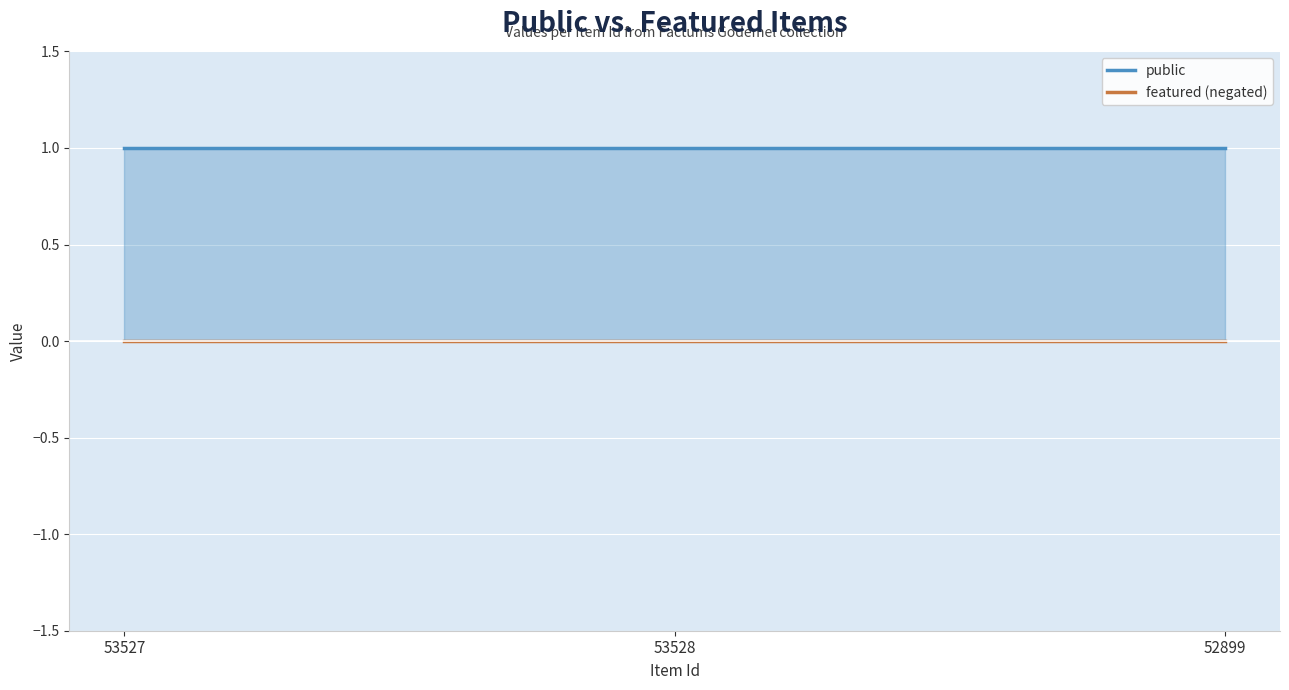

Is the value of public at 53528 greater than the value of featured (negated) at 52899?

Yes